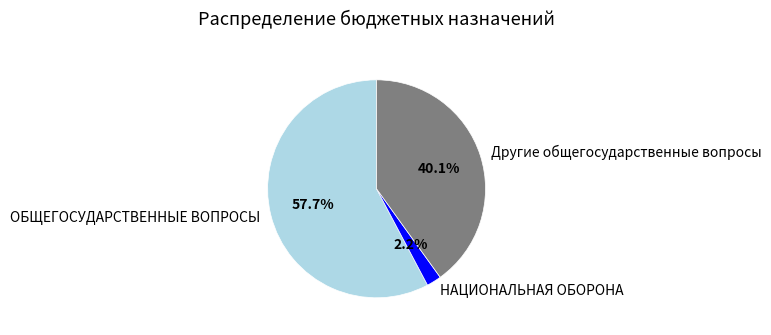

Which category has the biggest portion of the pie?

ОБЩЕГОСУДАРСТВЕННЫЕ ВОПРОСЫ